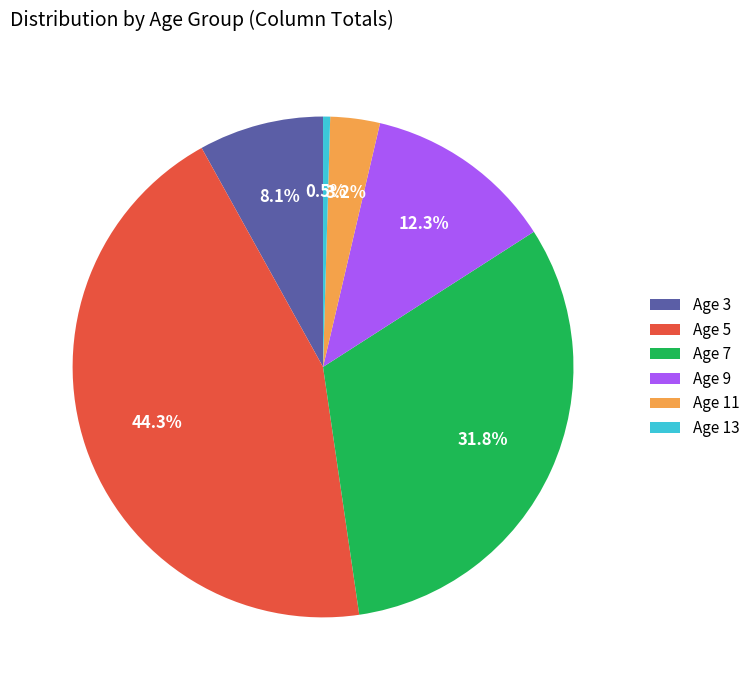

What is the smallest slice in the pie chart?

Age 13